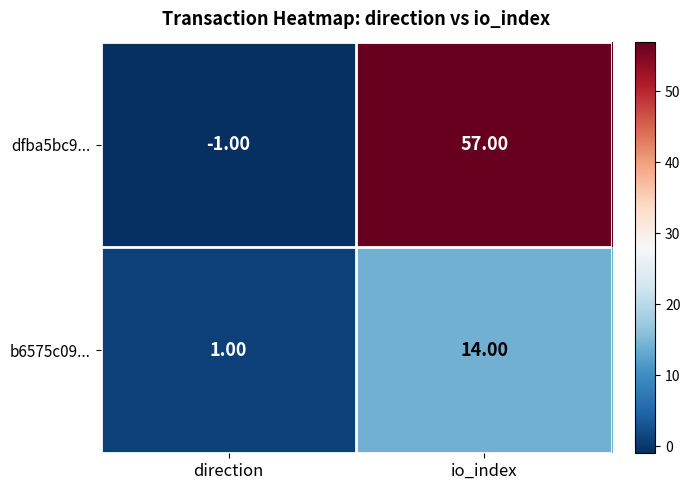

List the series in order of their overall mean, lowest first.

b6575c09..., dfba5bc9...